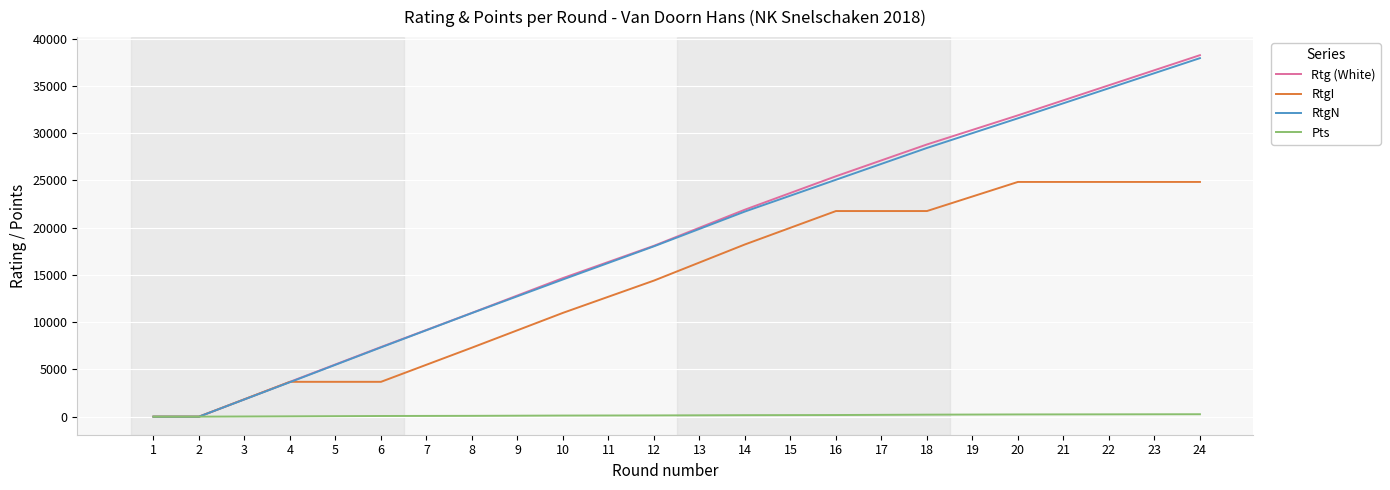

The value of RtgN at 22 is 19551.7. True or false?

False